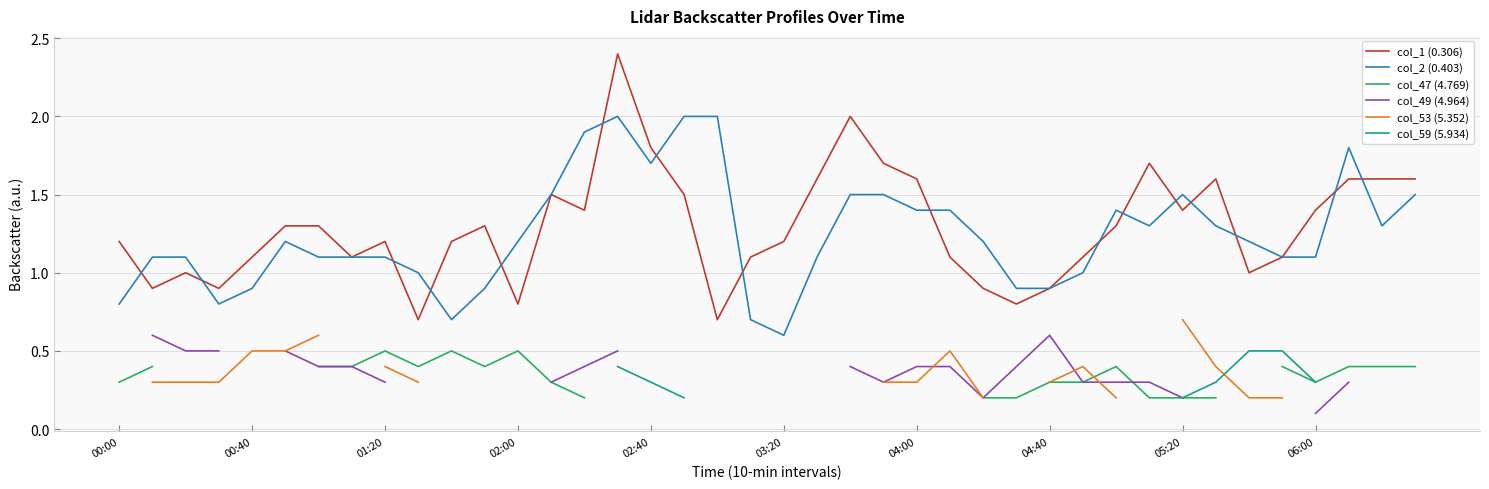

Is the value of col_1 (0.306) at 17 greater than the value of col_59 (5.934) at 25?

No